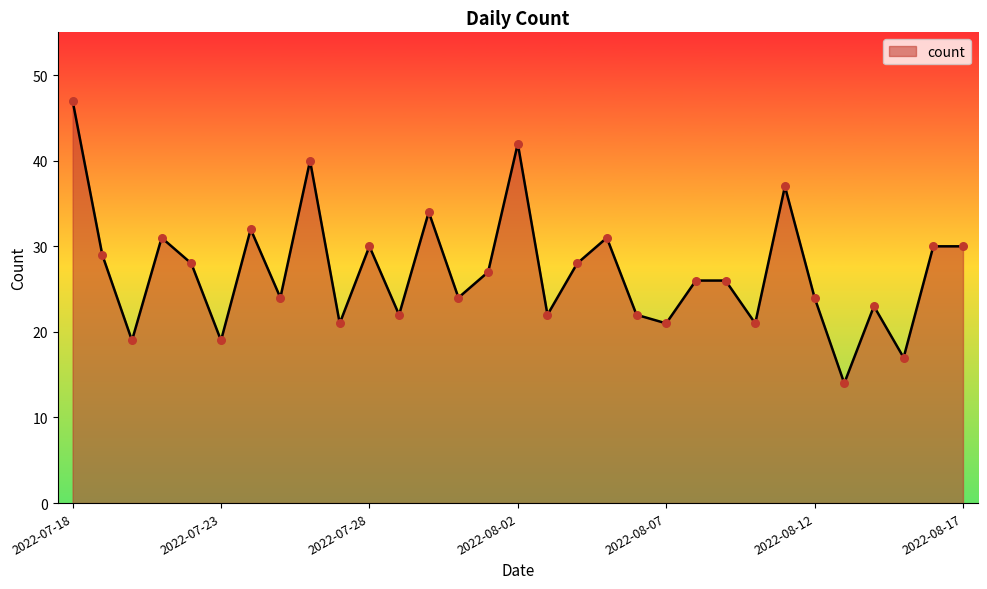

What is the greatest value displayed?

47